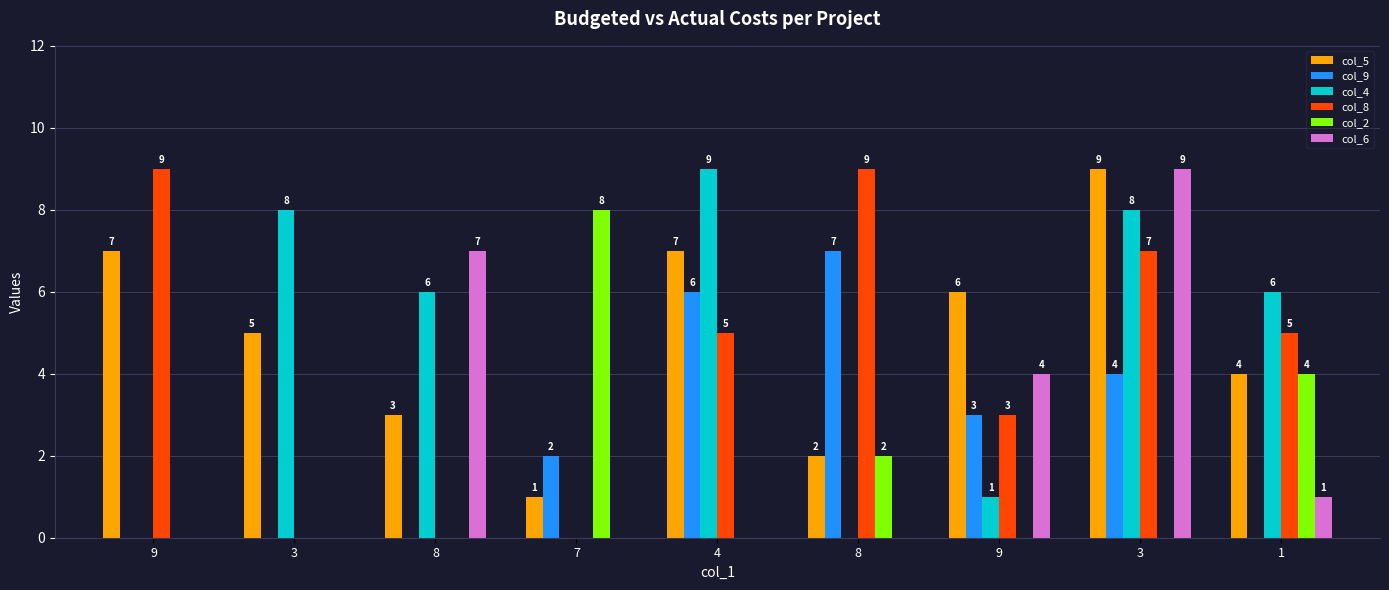

How many groups of bars are there?

9